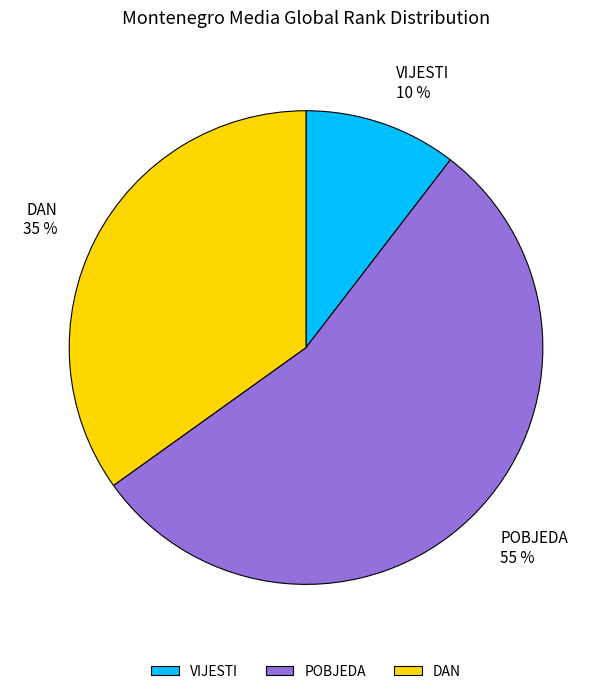

To the nearest percent, what percentage of the pie is VIJESTI?

10%